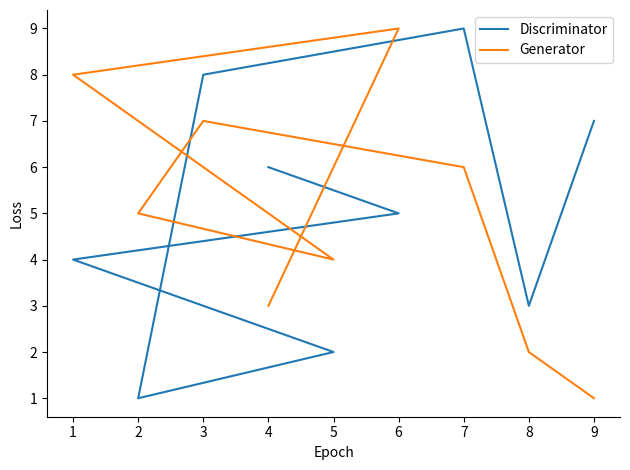

Which series has the widest spread of values?

Discriminator